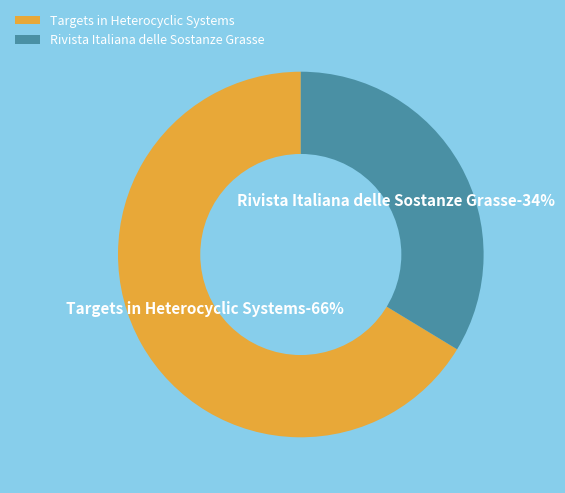

Does Targets in Heterocyclic Systems represent more than half of the total?

Yes